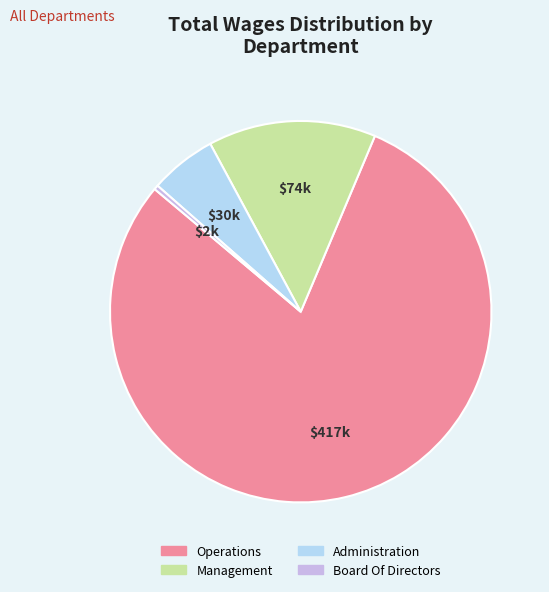

The Board Of Directors slice represents 14% of the pie. True or false?

False